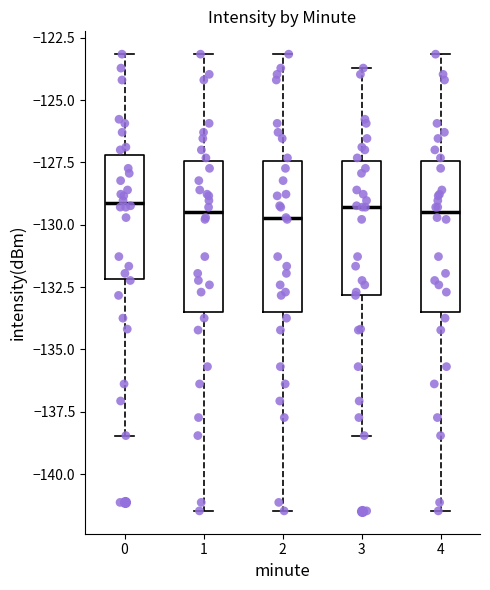

Where does the lower whisker of the box at x = 0 end on the y-axis? The values are not printed on the chart, so give them approximately, as read against the axis.

-138.5